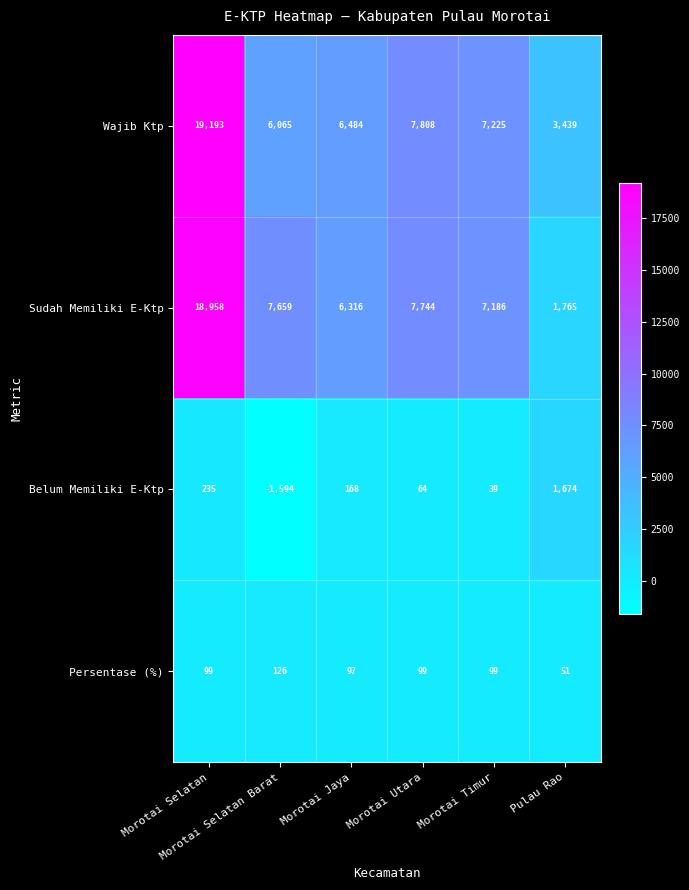

What is the average value of the Persentase (%) series?

95